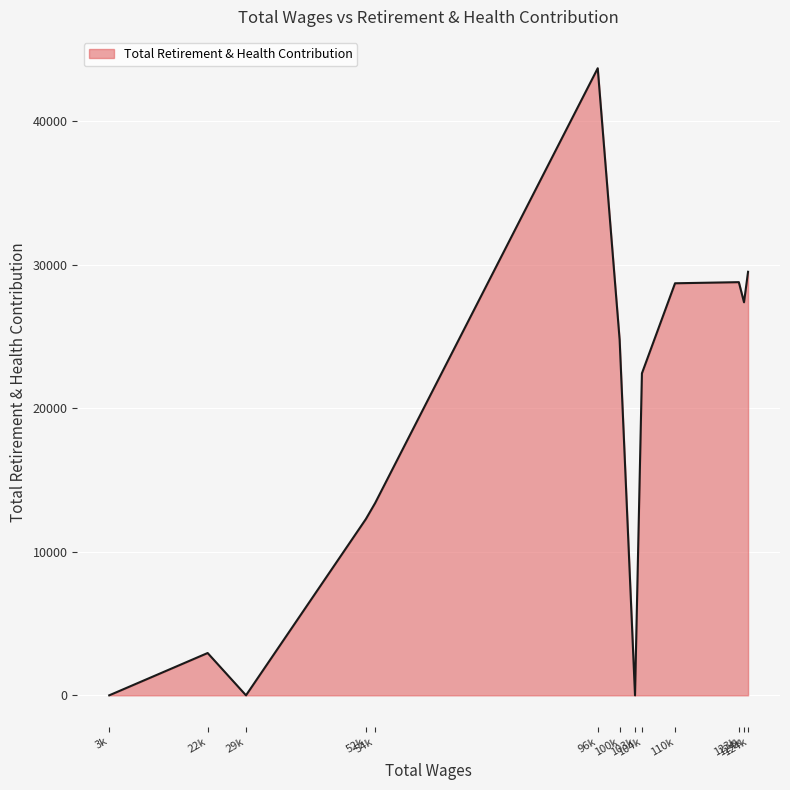

How many points are higher than both their immediate neighbors (excluding endpoints)?

3